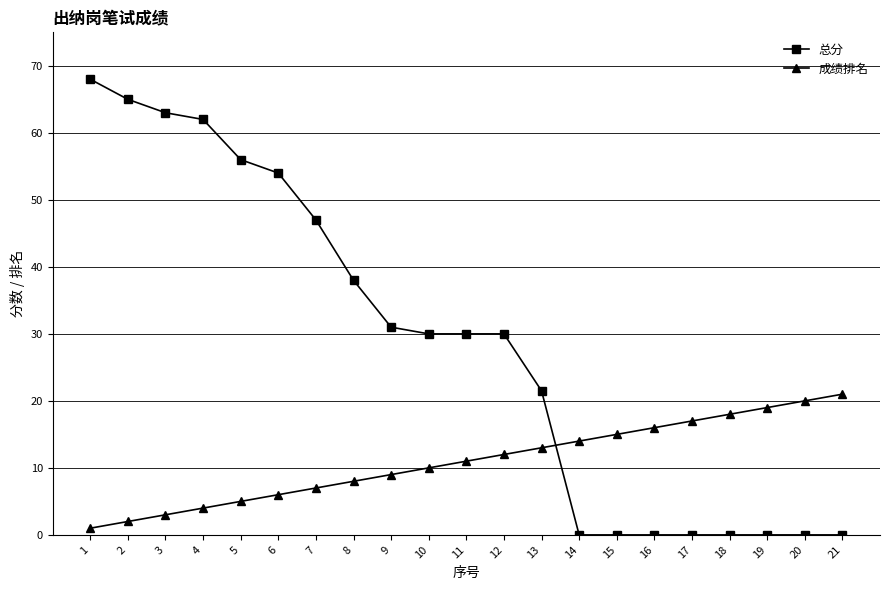

Rank the series by their average value, from lowest to highest.

成绩排名, 总分